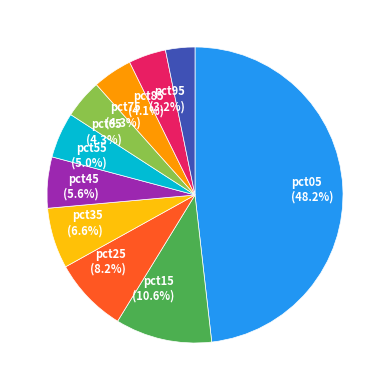

Does pct15 account for over 50% of the chart?

No